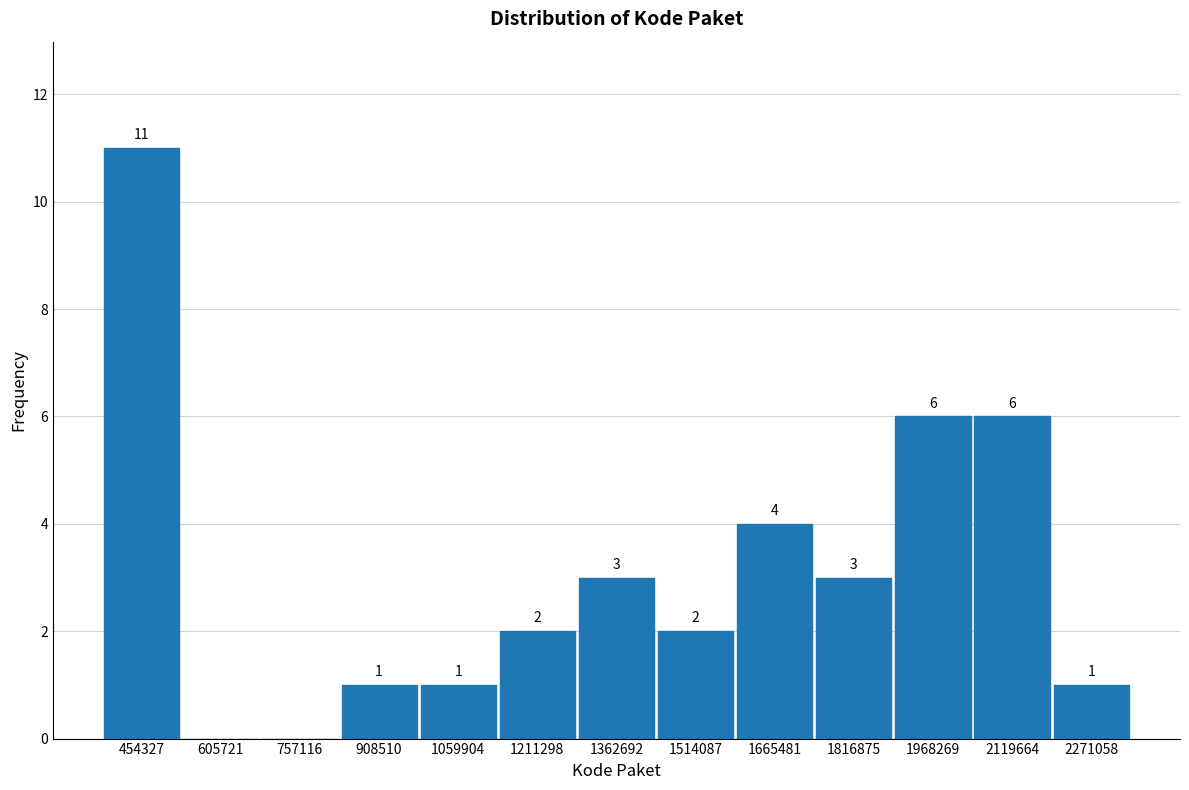

Which range on the x-axis has the tallest bar?

380000 to 540000